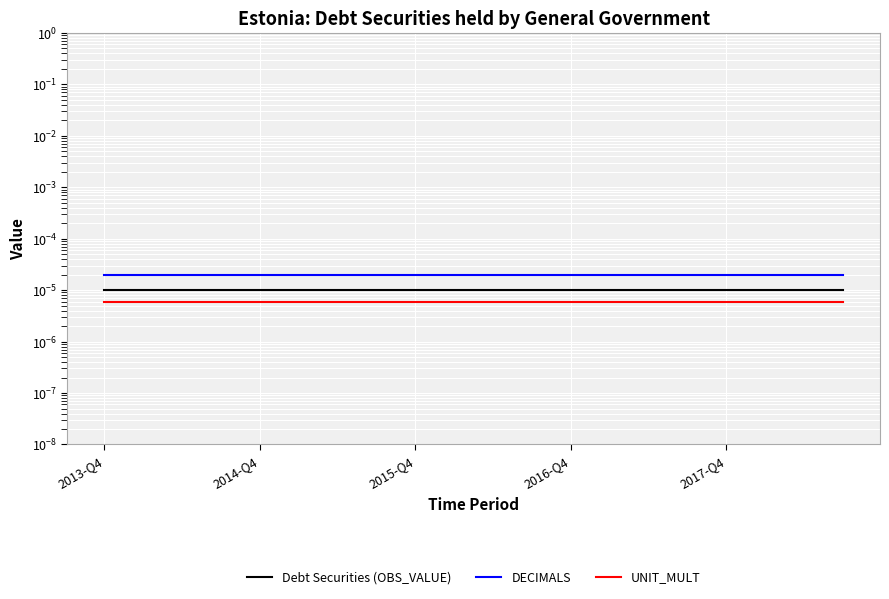

Count the number of categories in the chart.

20